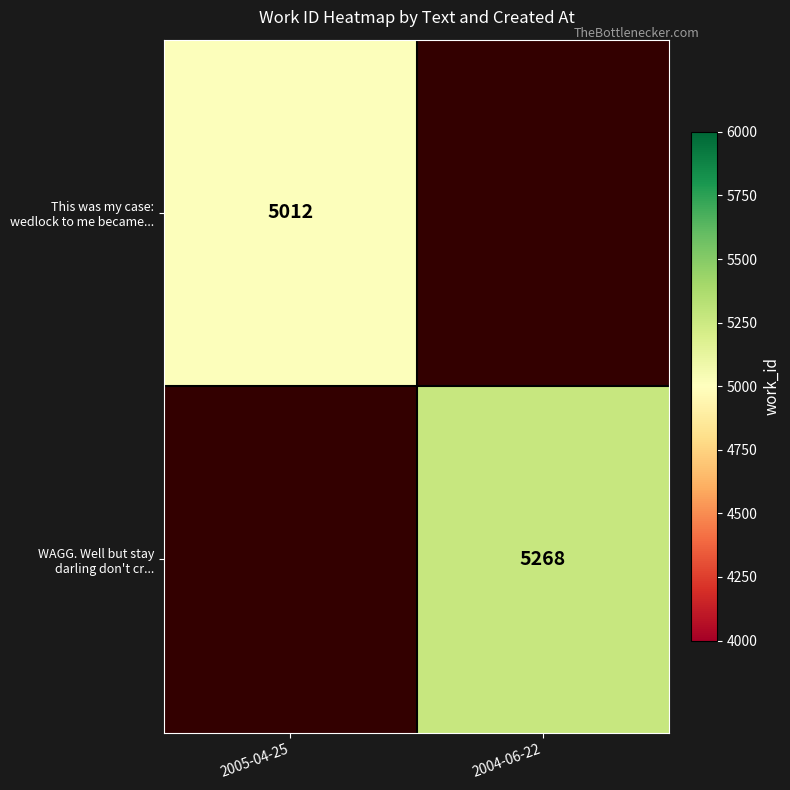

Which category has the highest value across all series?

2004-06-22